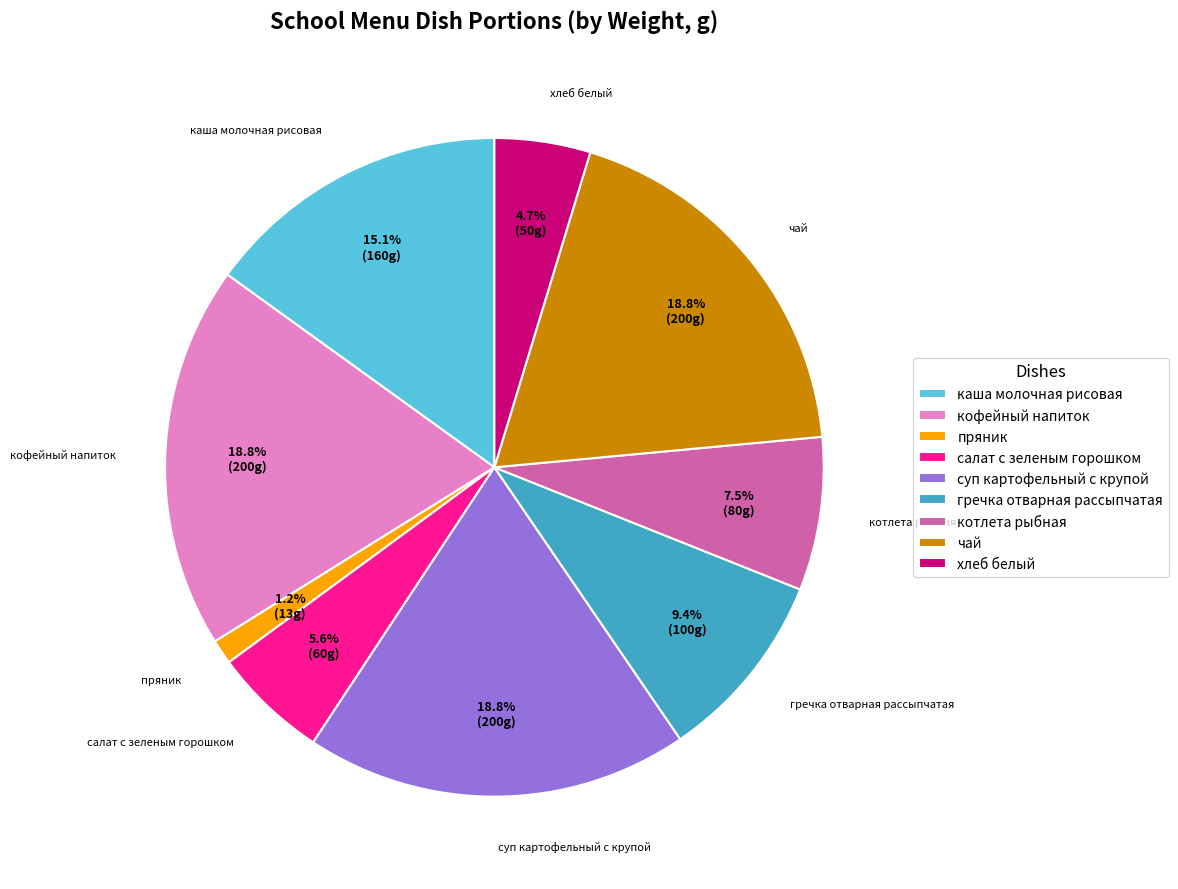

Does any single category account for the majority?

No